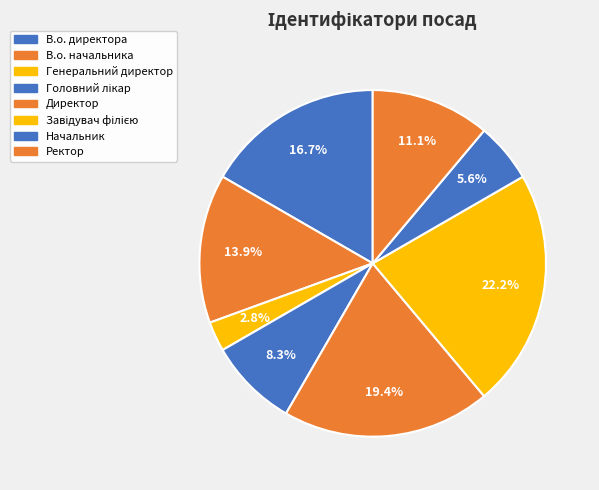

Do Завідувач філією and В.о. начальника together represent more than half of the pie?

No